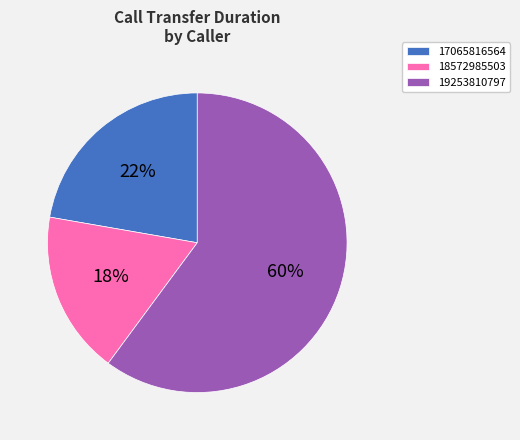

To the nearest percent, what is the combined percentage of 17065816564 and 19253810797?

82%